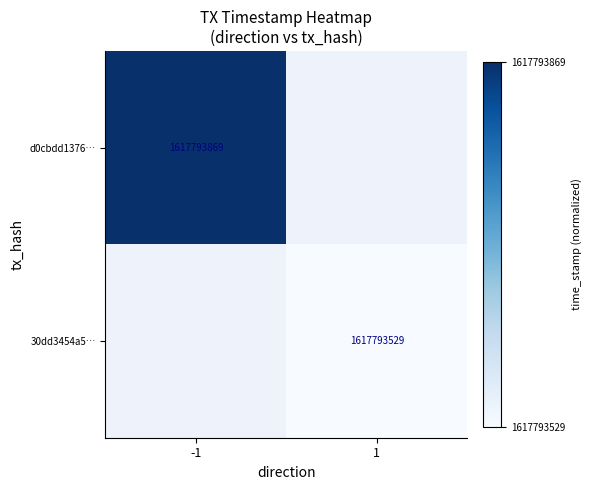

True or false: d0cbdd1376… has a value of 1.7 at -1.

False